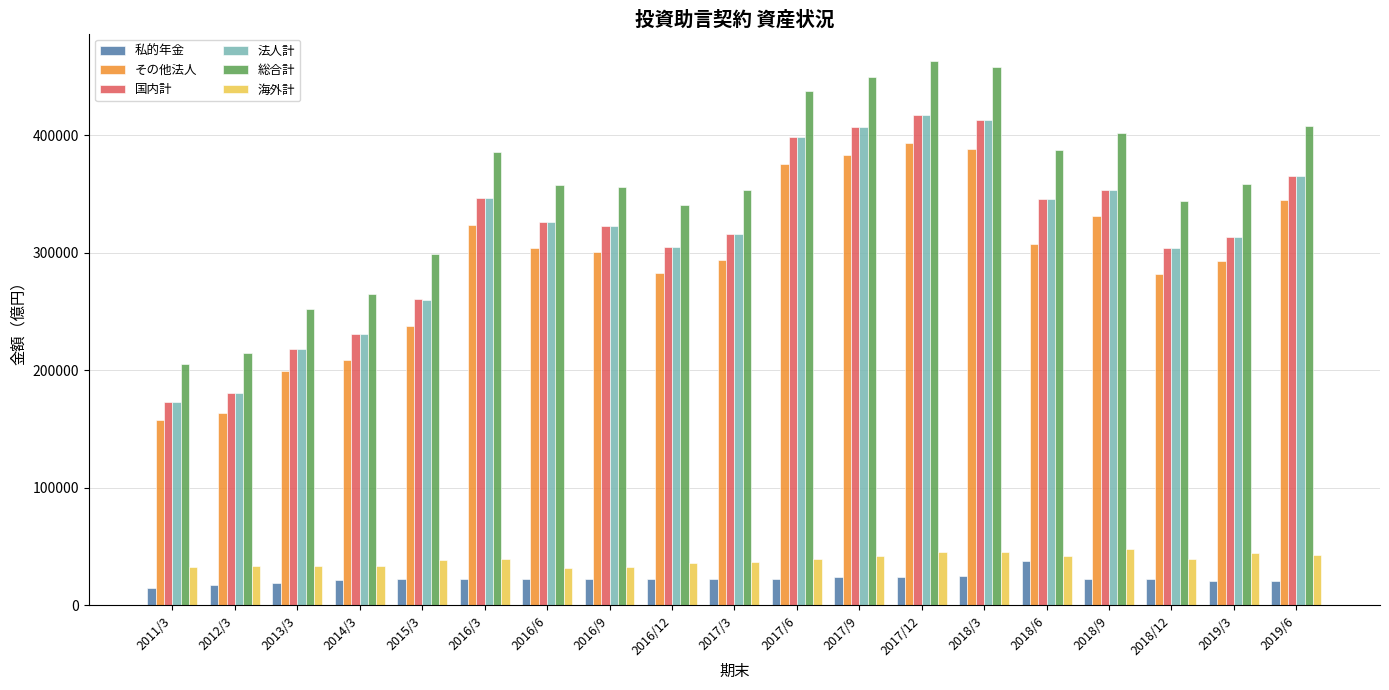

How many data points in その他法人 are above 300857?

10